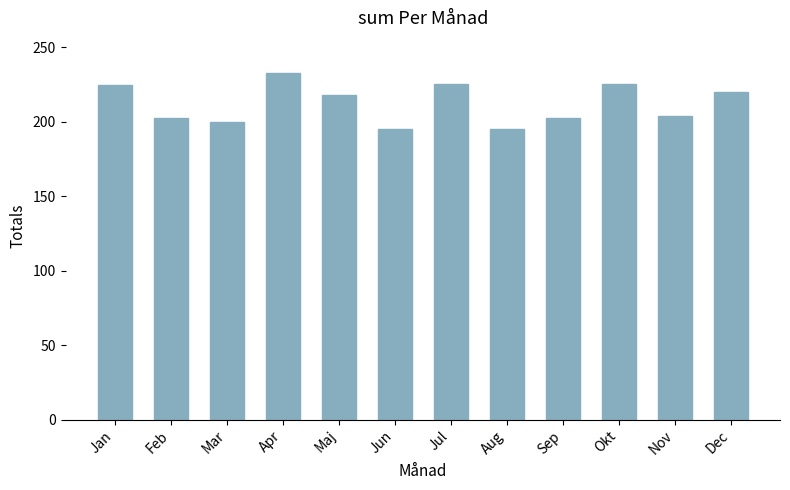

Which label corresponds to the largest value in the chart?

Apr